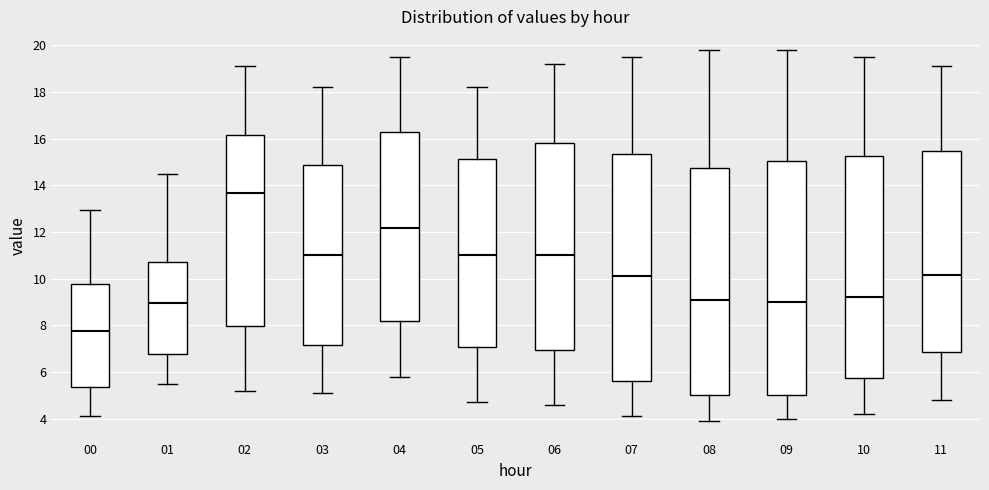

Reading left to right, transcribe this box plot: for each box, give where its median line is, the range the box spans, and where its two whiskers end, as read against the y-axis. The values are not printed on the chart, so give them approximately, as read against the axis.

00: median 7.8, box 5.4 to 9.8, whiskers 4.2 to 13.0
01: median 9.0, box 6.8 to 10.8, whiskers 5.4 to 14.4
02: median 13.6, box 8.0 to 16.2, whiskers 5.2 to 19.2
03: median 11.0, box 7.2 to 14.8, whiskers 5.2 to 18.2
04: median 12.2, box 8.2 to 16.2, whiskers 5.8 to 19.6
05: median 11.0, box 7.0 to 15.2, whiskers 4.8 to 18.2
06: median 11.0, box 7.0 to 15.8, whiskers 4.6 to 19.2
07: median 10.2, box 5.6 to 15.4, whiskers 4.2 to 19.6
08: median 9.2, box 5.0 to 14.8, whiskers 4.0 to 19.8
09: median 9.0, box 5.0 to 15.0, whiskers 4.0 to 19.8
10: median 9.2, box 5.8 to 15.2, whiskers 4.2 to 19.6
11: median 10.2, box 6.8 to 15.4, whiskers 4.8 to 19.2